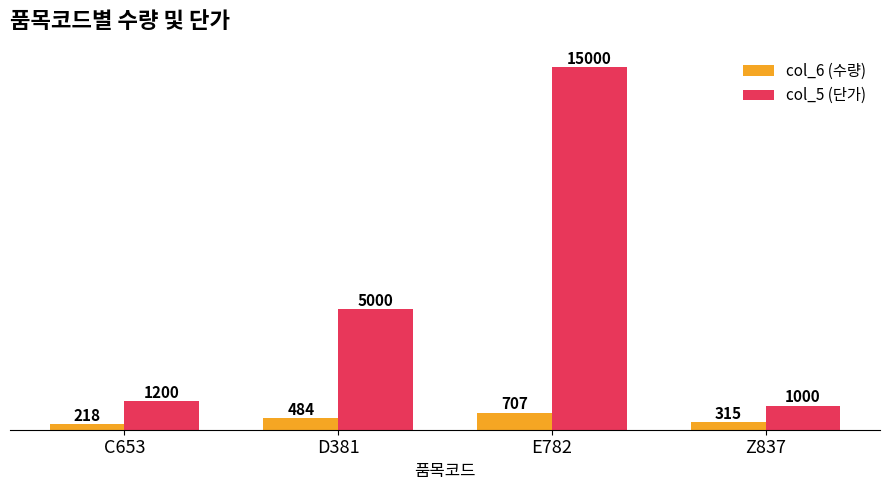

Are the bars horizontal?

No